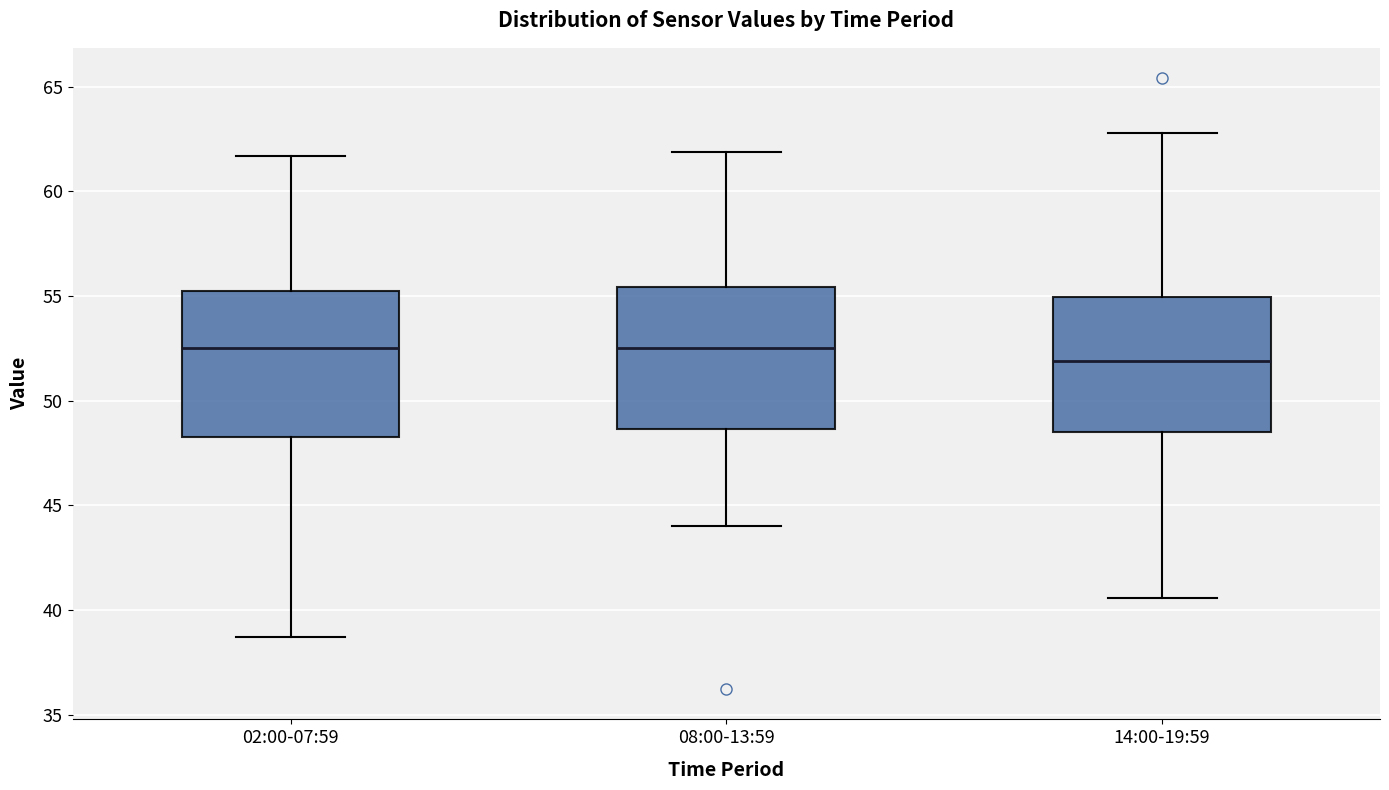

Reading left to right, read every box against the y-axis: the position of its median line, the range the box covers, and the ends of its whiskers. The values are not printed on the chart, so give them approximately, as read against the axis.

02:00-07:59: median 52.5, box 48.5 to 55.5, whiskers 38.5 to 61.5
08:00-13:59: median 52.5, box 48.5 to 55.5, whiskers 44.0 to 62.0
14:00-19:59: median 52.0, box 48.5 to 55.0, whiskers 40.5 to 63.0